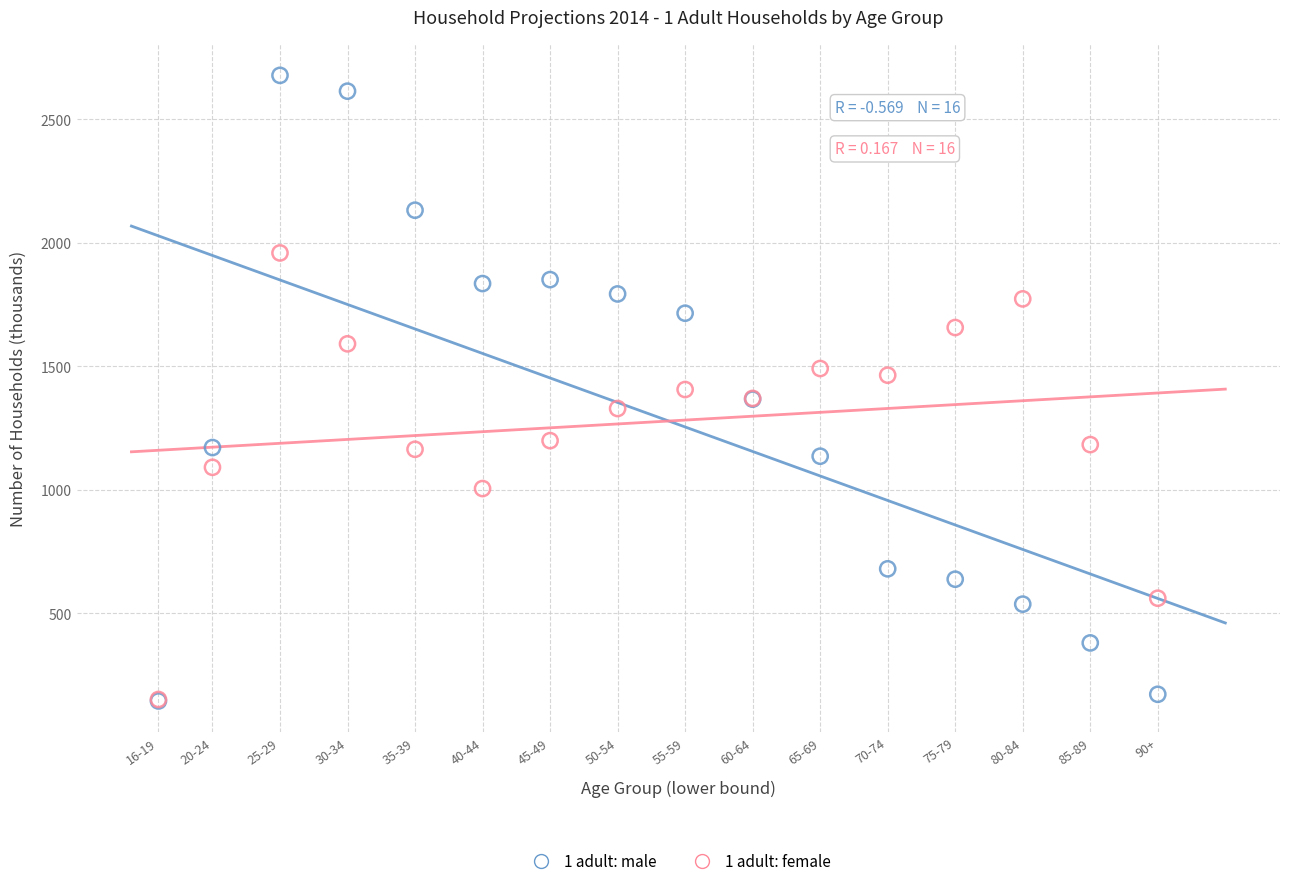

What are all the series names shown in the legend?

1 adult: male, 1 adult: female